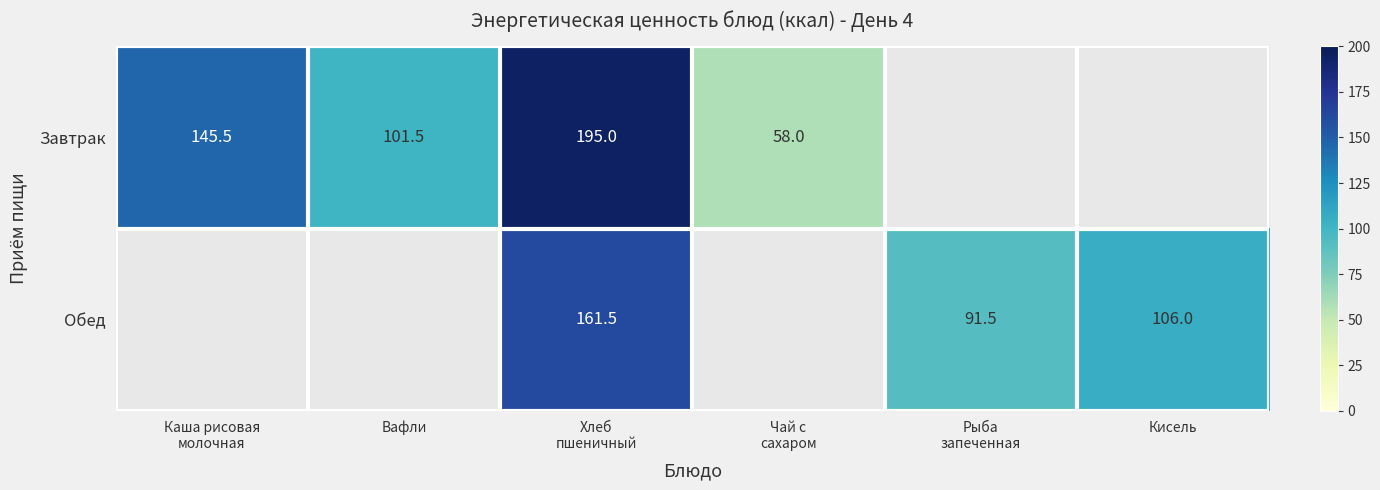

List the series in order of their overall mean, highest first.

Завтрак, Обед